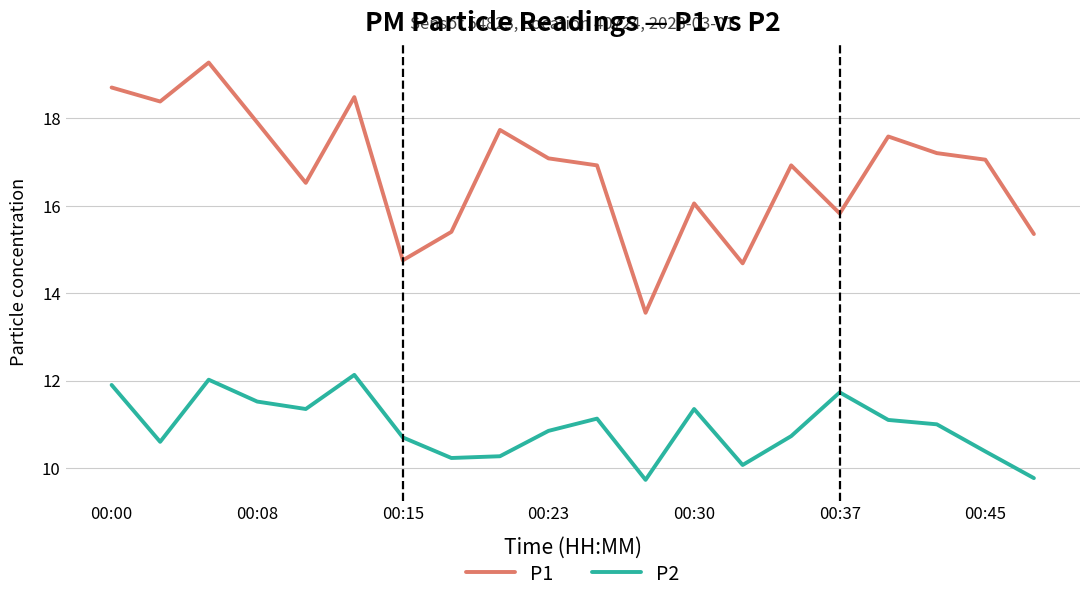

How many lines are shown in the chart?

2